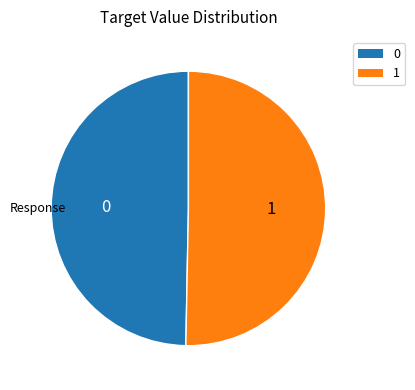

Is there a majority slice in this chart?

Yes